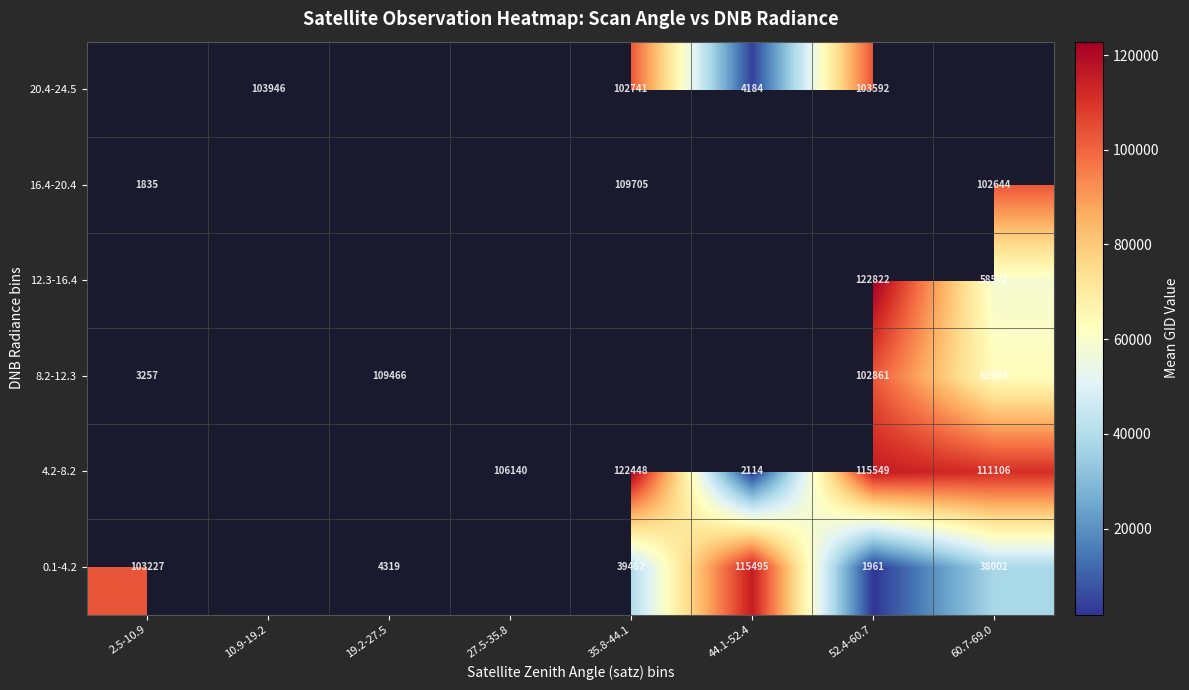

Which label corresponds to the smallest value in the chart?

2.5-10.9